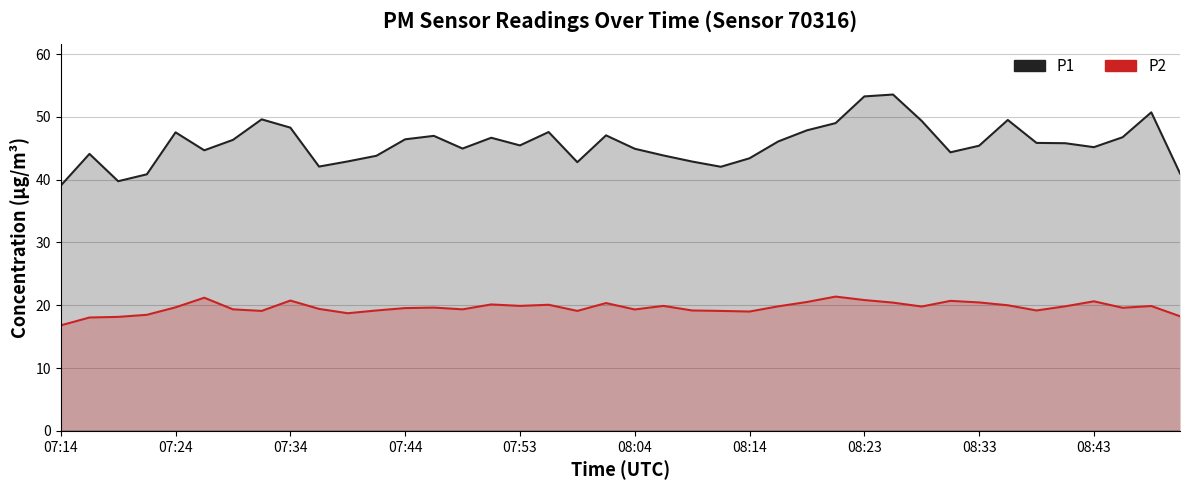

What position from the left is 15?

16